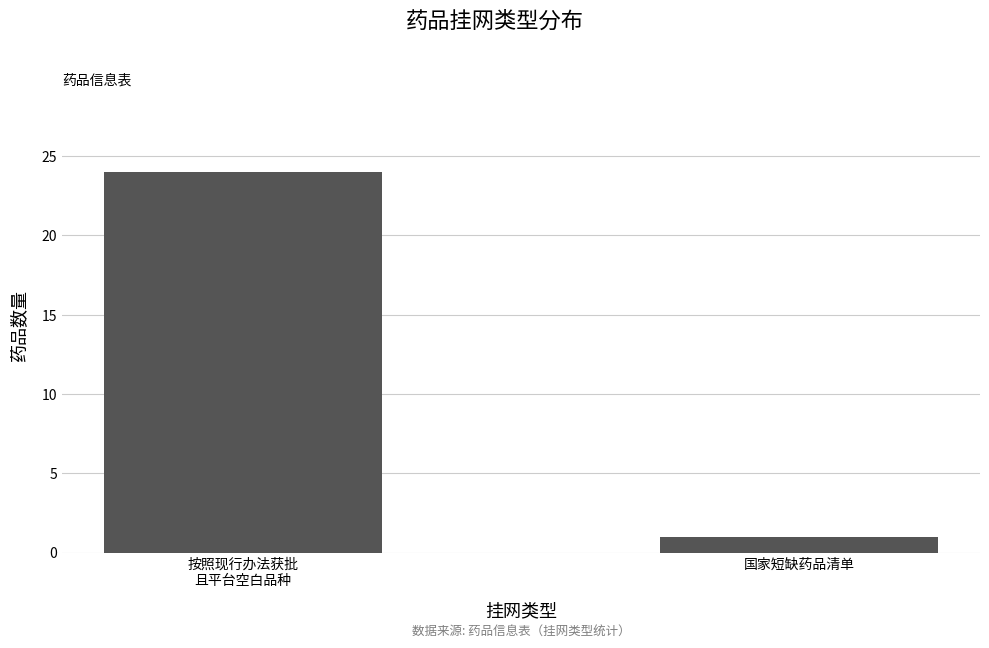

Rank the categories by value from lowest to highest.

国家短缺药品清单, 按照现行办法获批
且平台空白品种